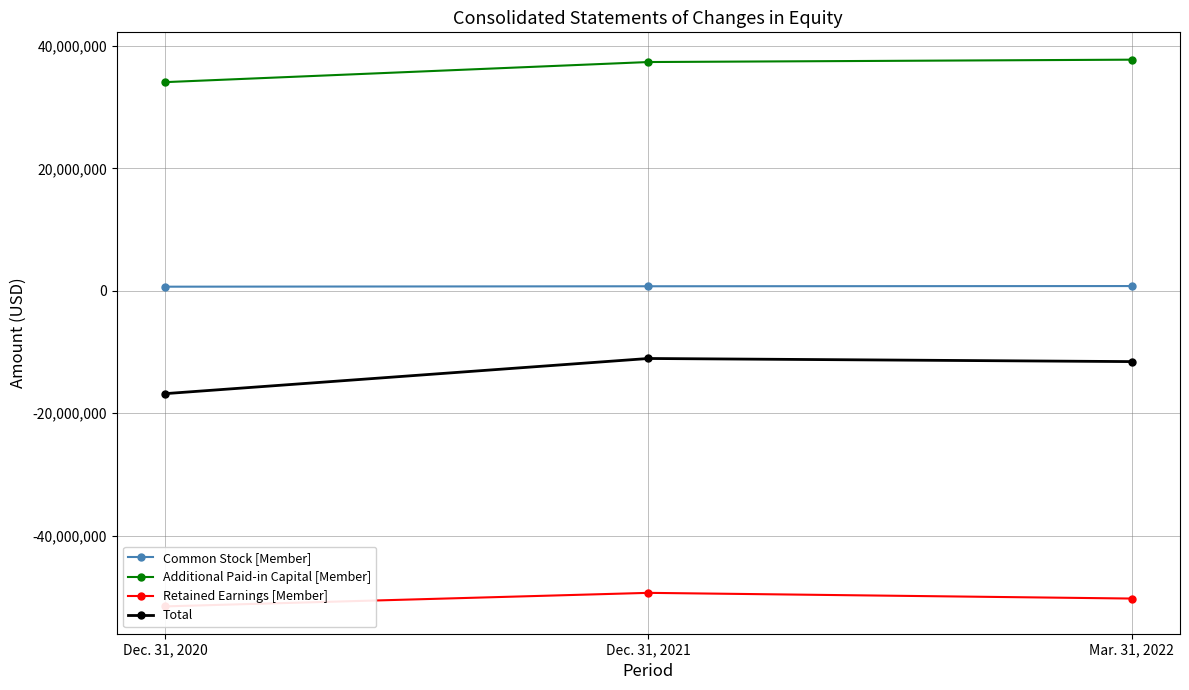

Reading left to right, transcribe all the data shown in this chart.

Common Stock [Member]: 668338	737264	772013
Additional Paid-in Capital [Member]: 34086086	37370384	37756817
Retained Earnings [Member]: -51560884	-49349575	-50279658
Total: -16805460	-11060927	-11569828